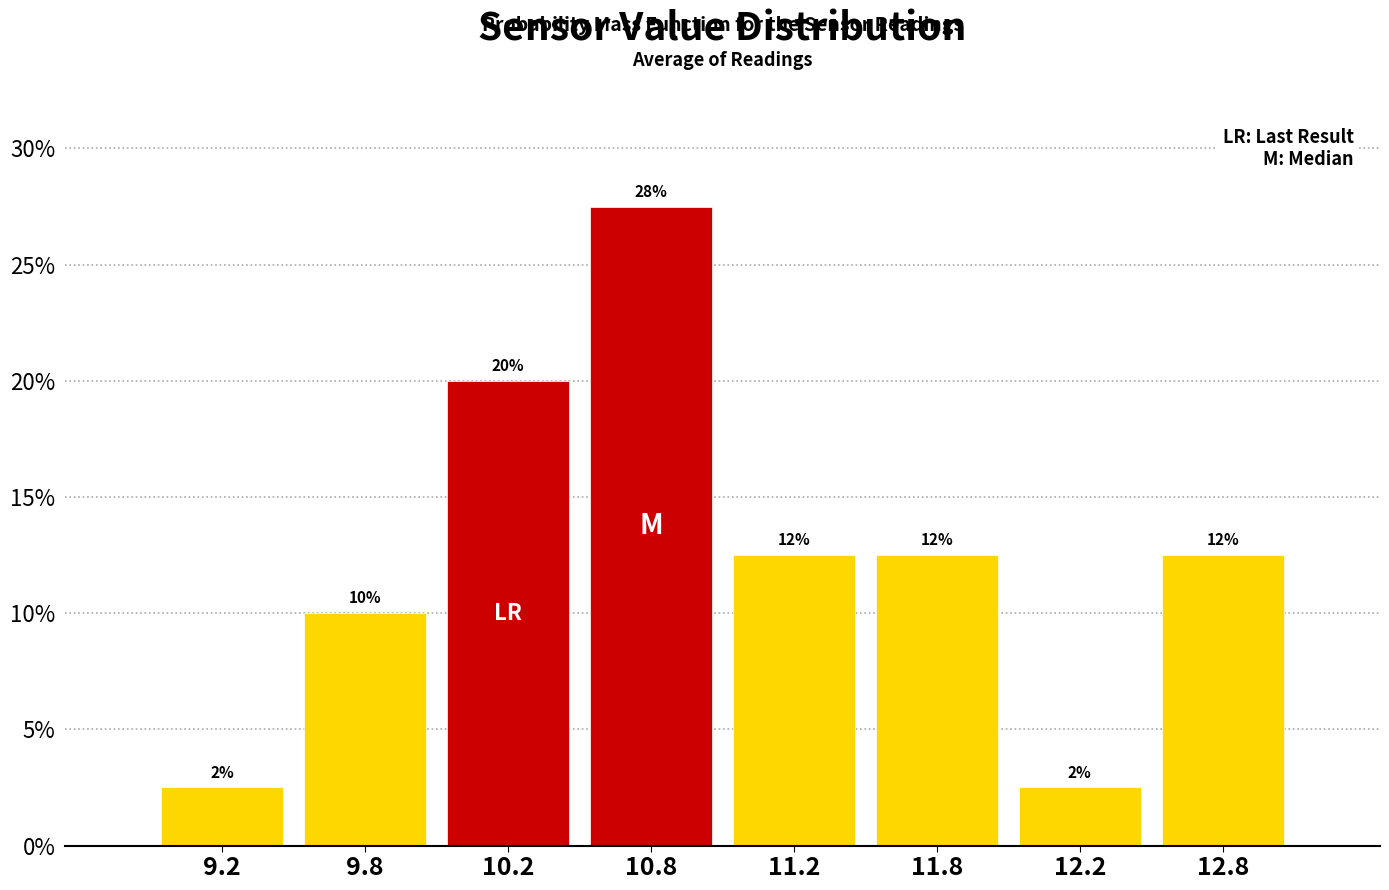

Are the bars horizontal?

No